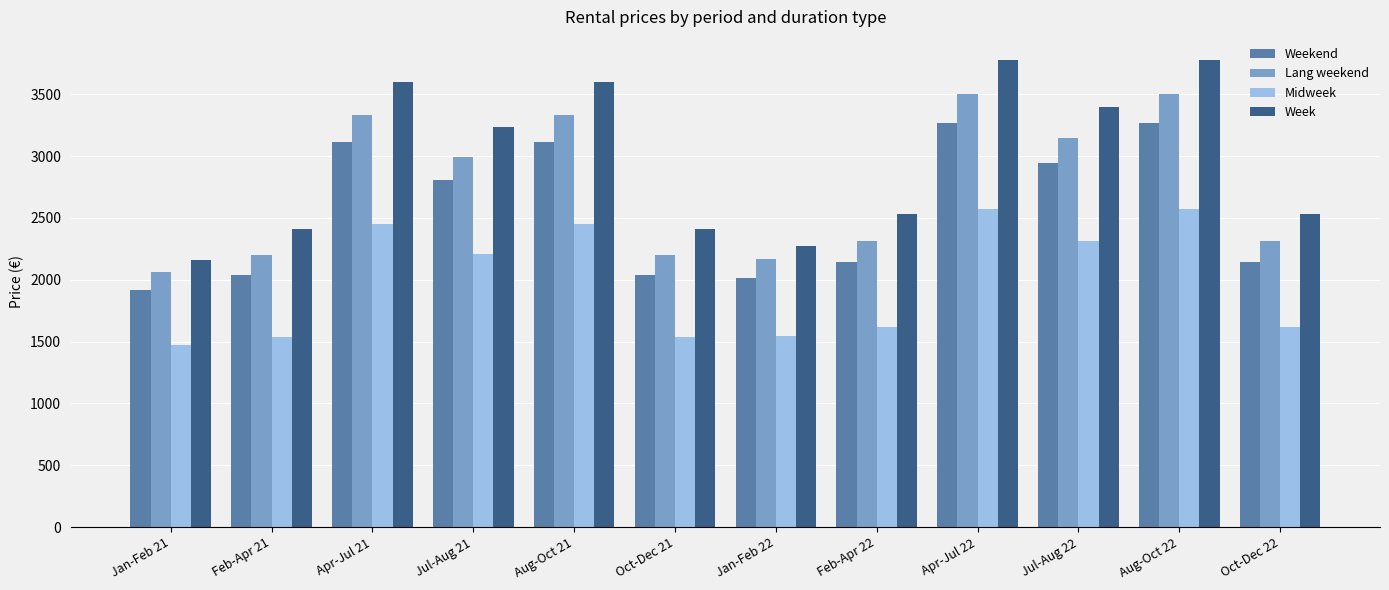

Which category has the lowest value in the Weekend series?

Jan-Feb 21